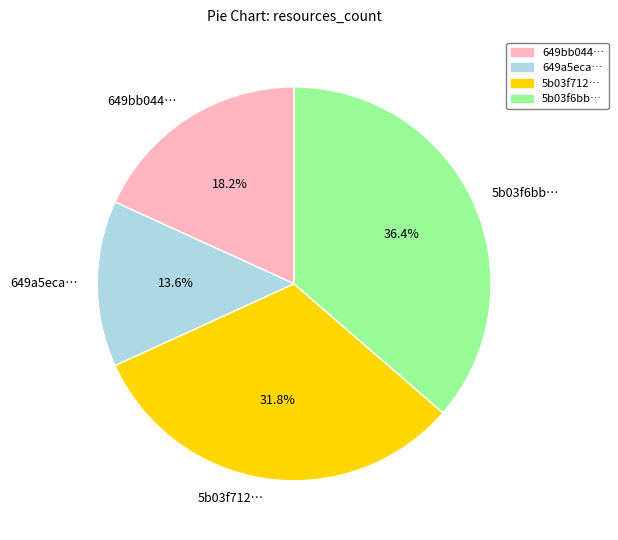

Rank the categories by value from highest to lowest.

5b03f6bb…, 5b03f712…, 649bb044…, 649a5eca…